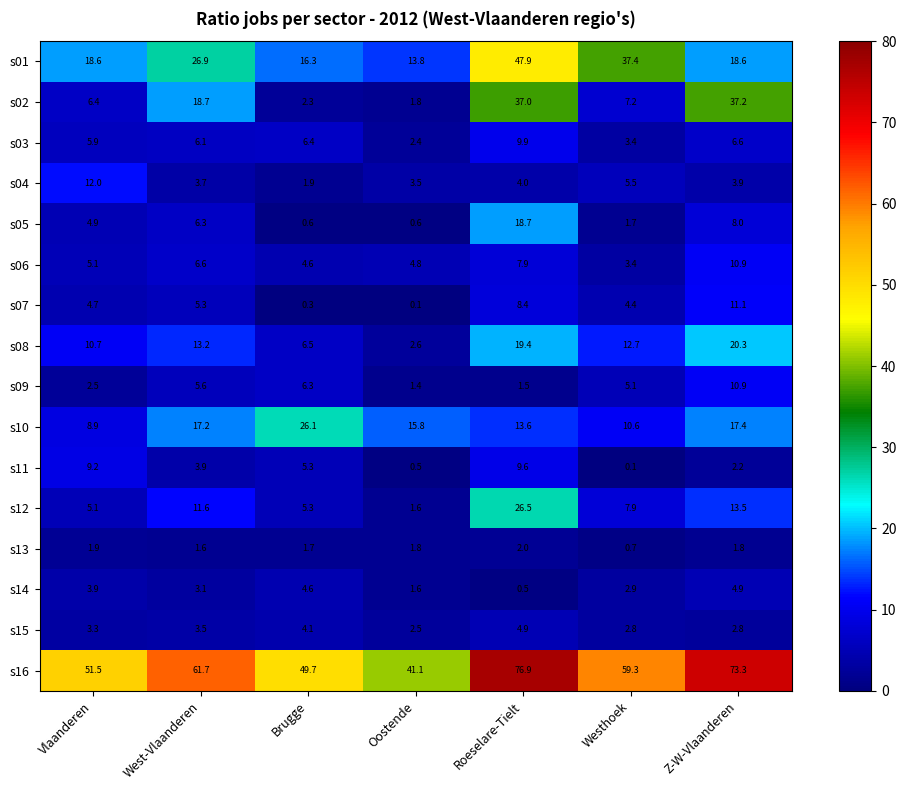

Rank the series at Roeselare-Tielt from lowest to highest value.

s14, s09, s13, s04, s15, s06, s07, s11, s03, s10, s05, s08, s12, s02, s01, s16